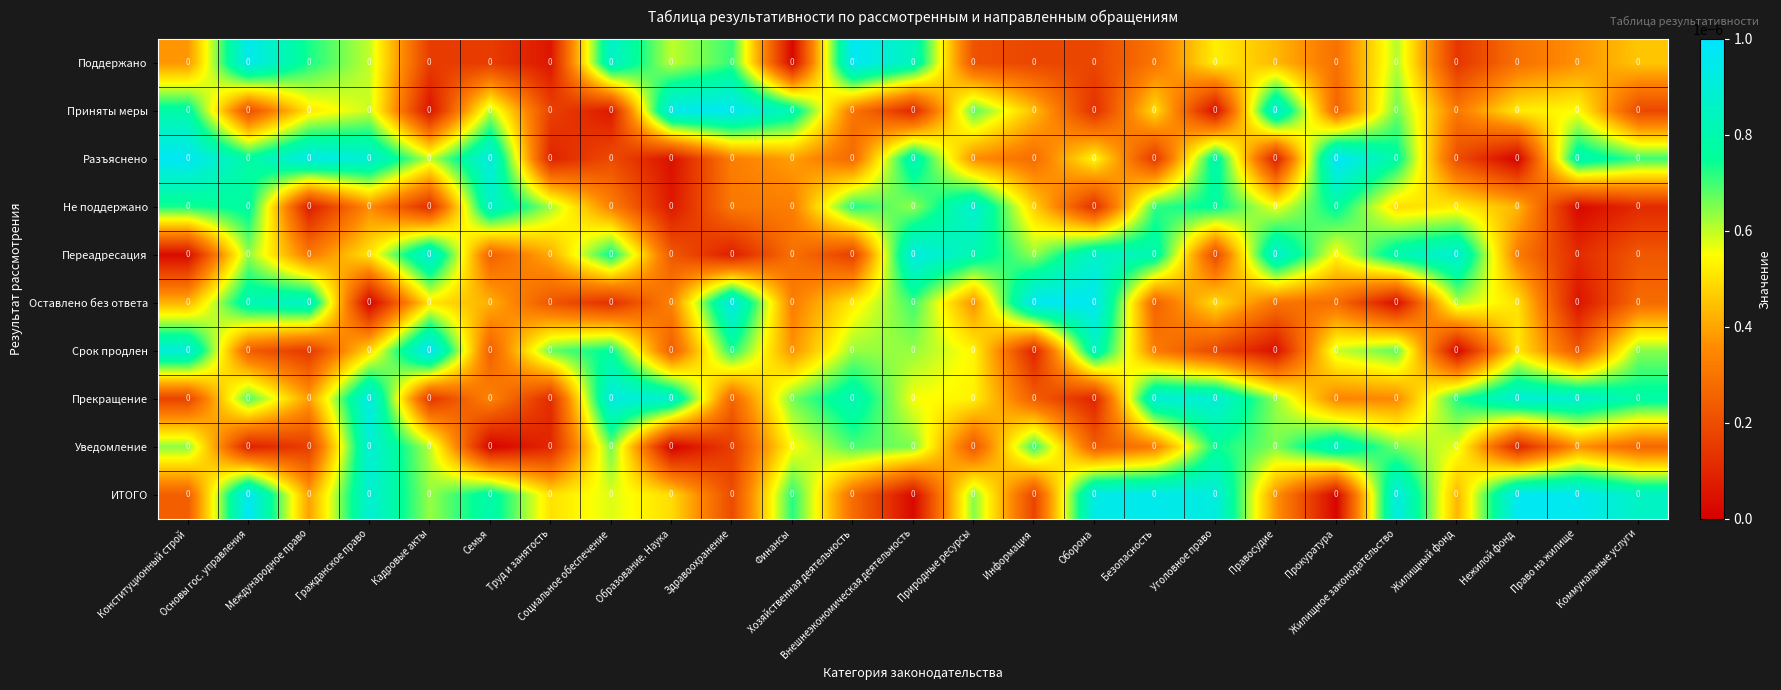

At which label does Уведомление reach its minimum?

Образование. Наука